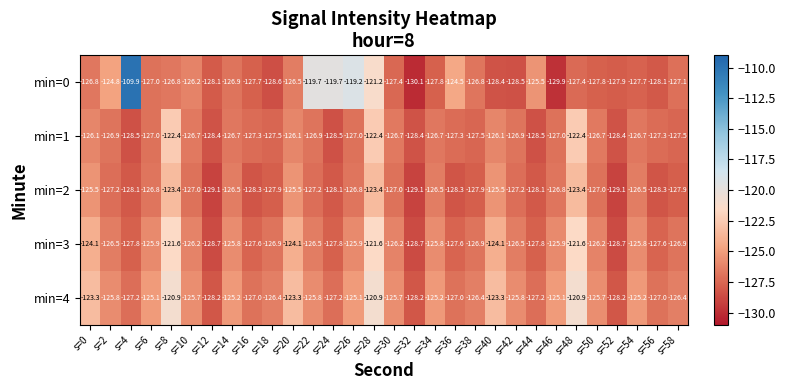

What is the spread (max minus min) of values at s=26?

7.8